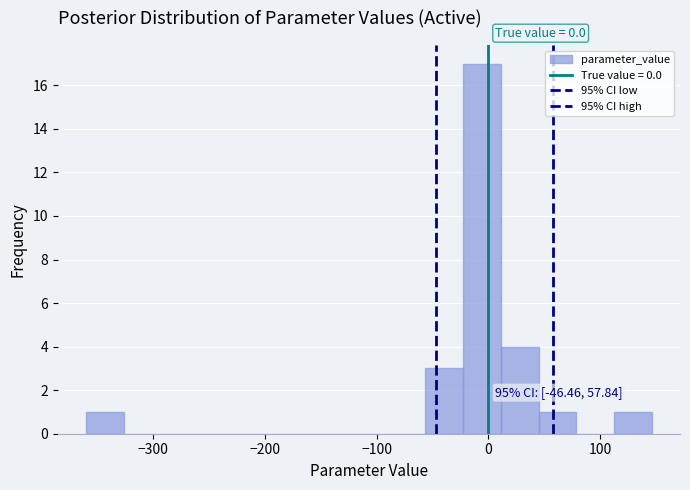

Read against the x-axis, roughly where is the centre of the tallest bar?

-10